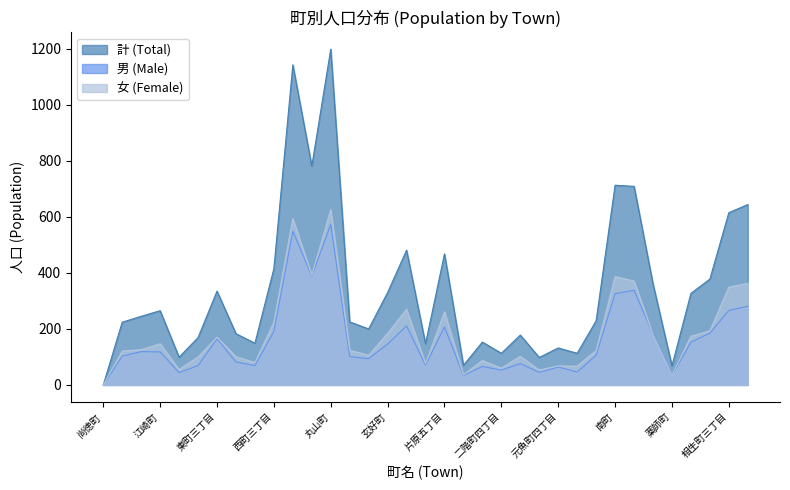

What is the label of the 29th point from the right?

東町三丁目